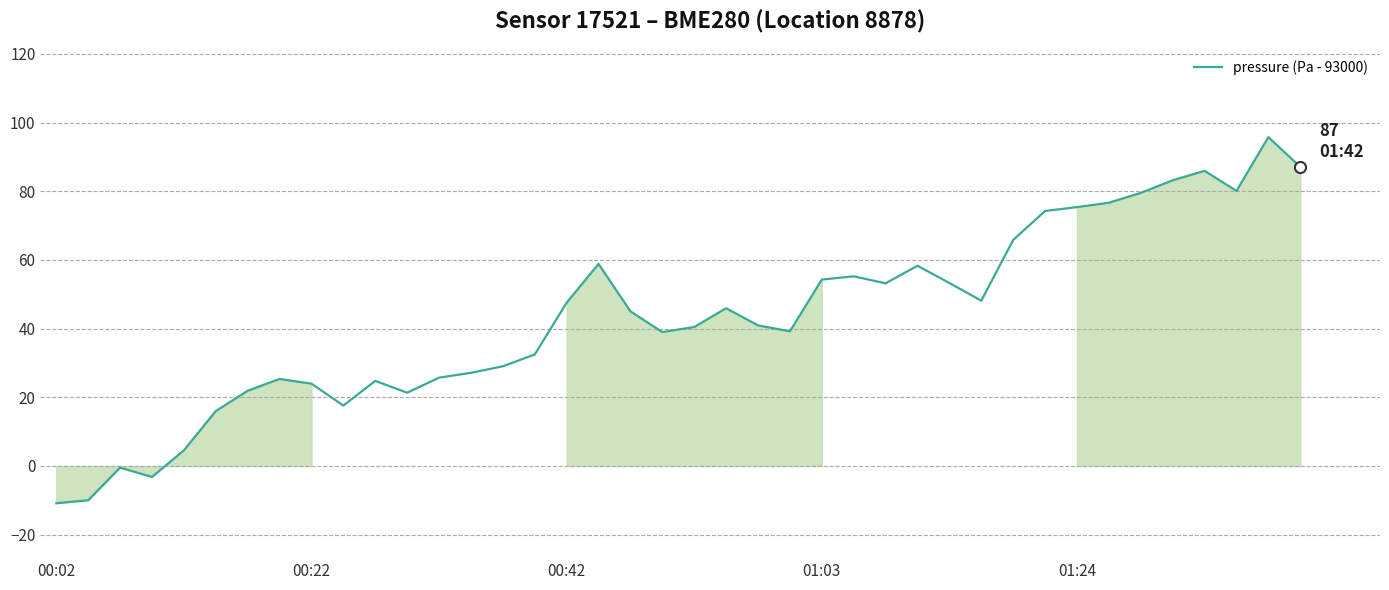

What is the difference between the maximum and minimum values?

106.6